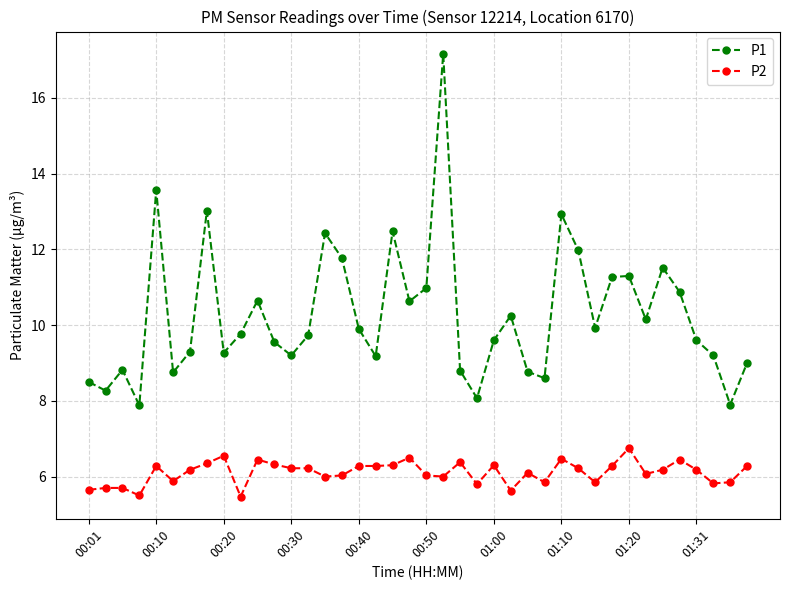

What is the value of the P2 point at the 7th from the left?

6.2